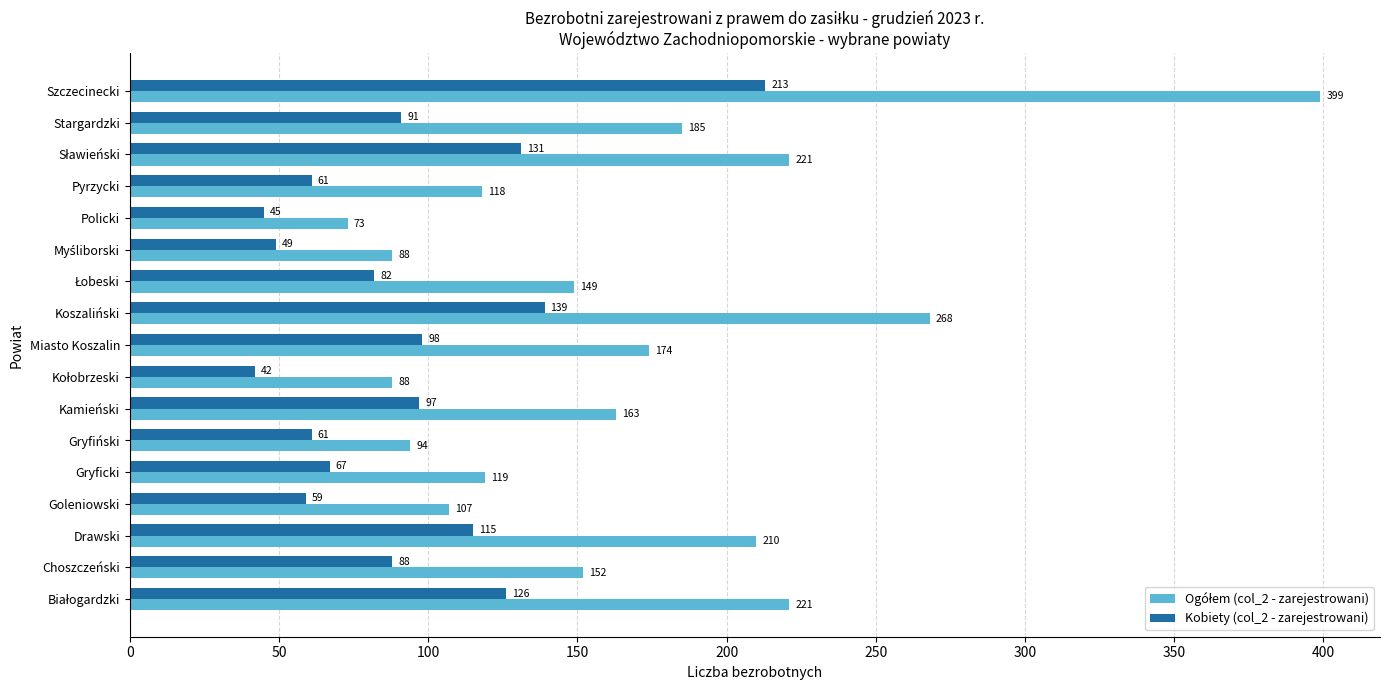

Count the number of data series in this chart.

2